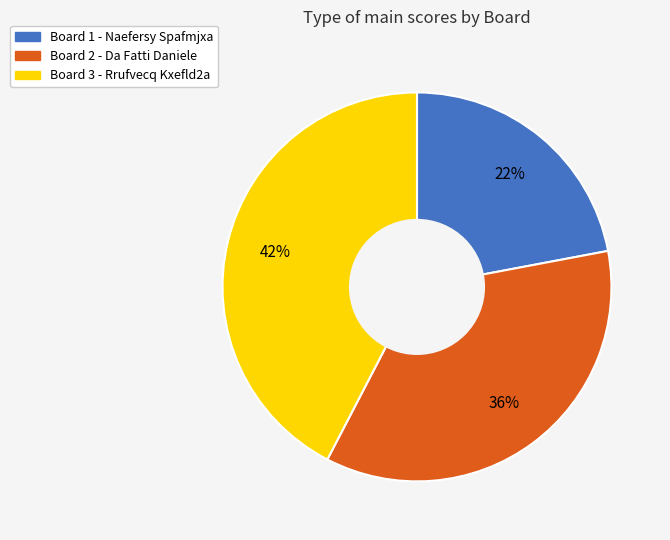

Does any single category account for the majority?

No